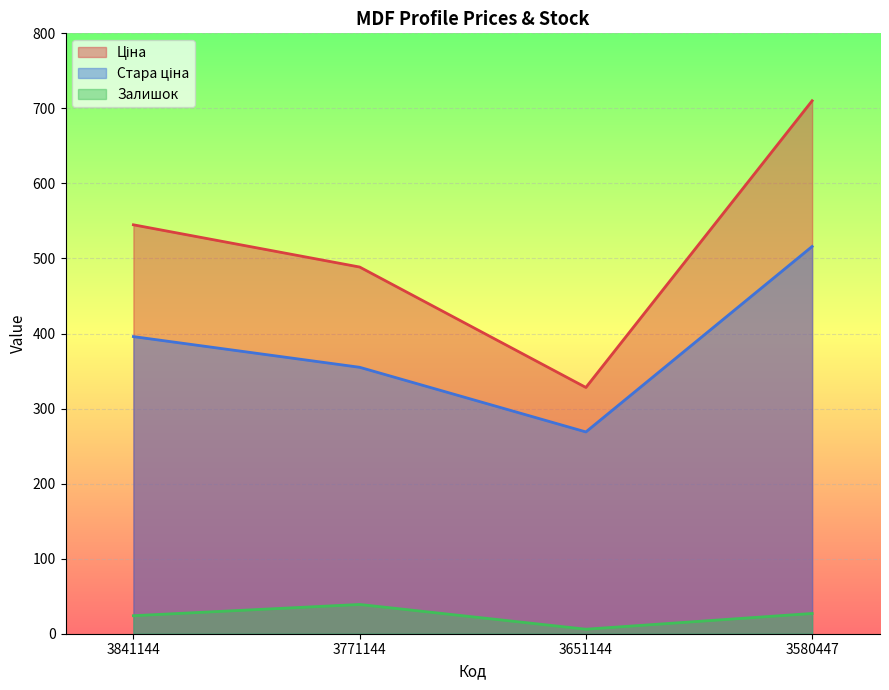

What is the maximum value shown in the chart?

710.1